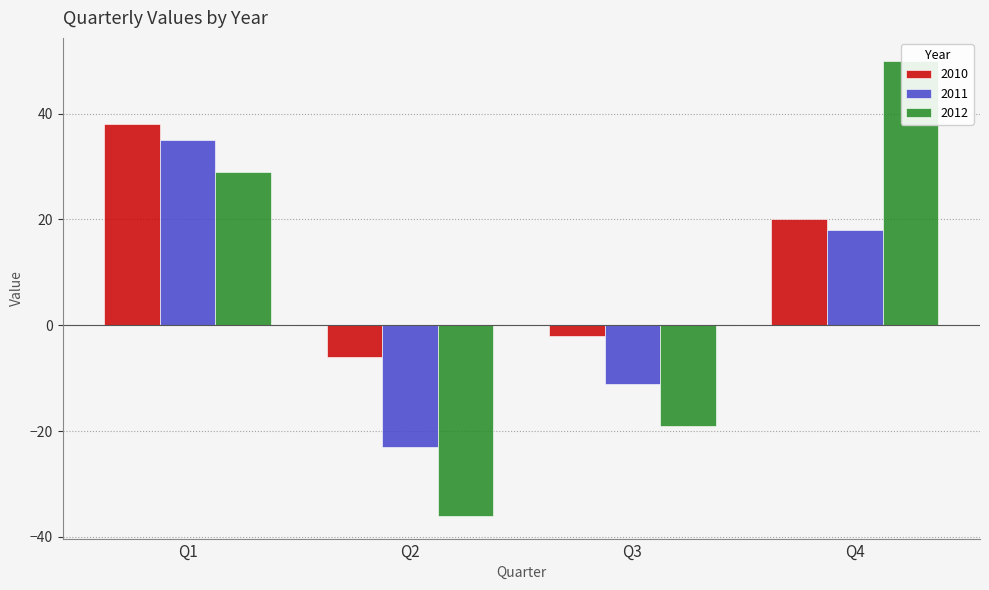

At which category is the sum across all series the highest?

Q1